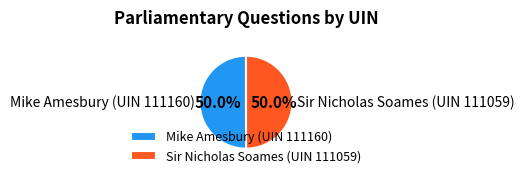

To the nearest percent, what is the combined percentage of Sir Nicholas Soames (UIN 111059) and Mike Amesbury (UIN 111160)?

100%